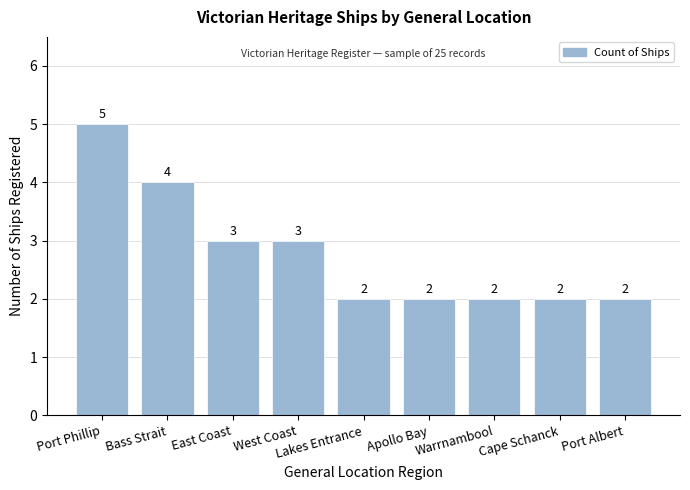

What is the label of the 8th bar from the left?

Cape Schanck